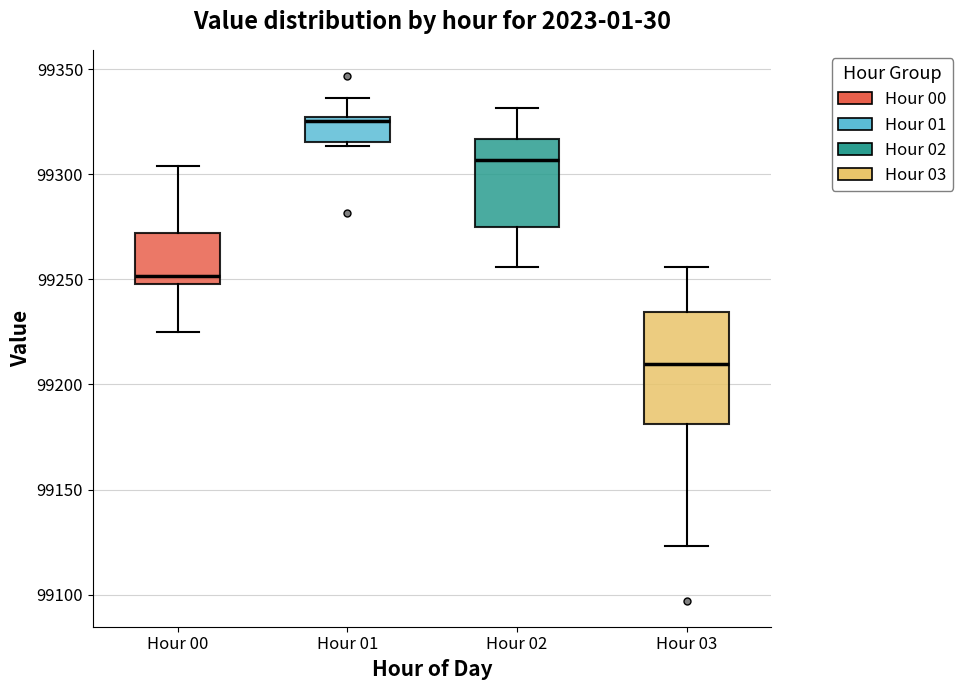

Which box's median line is the highest?

Hour 01